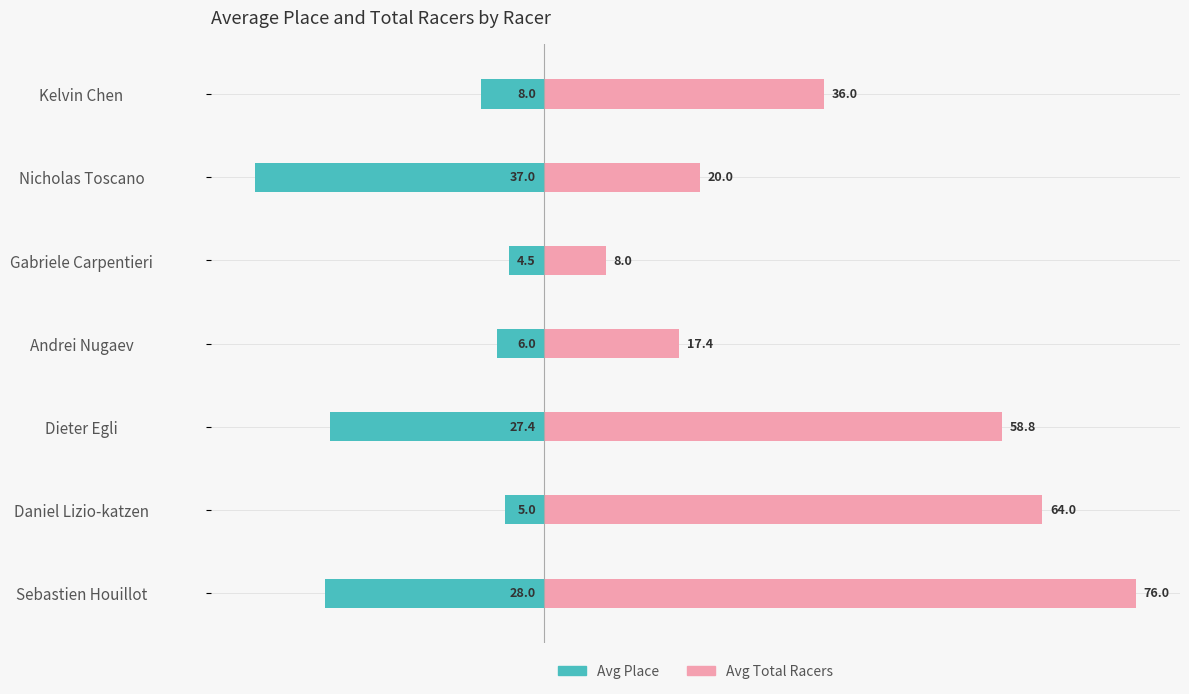

What is the difference between the highest and lowest values at Gabriele Carpentieri?

12.5